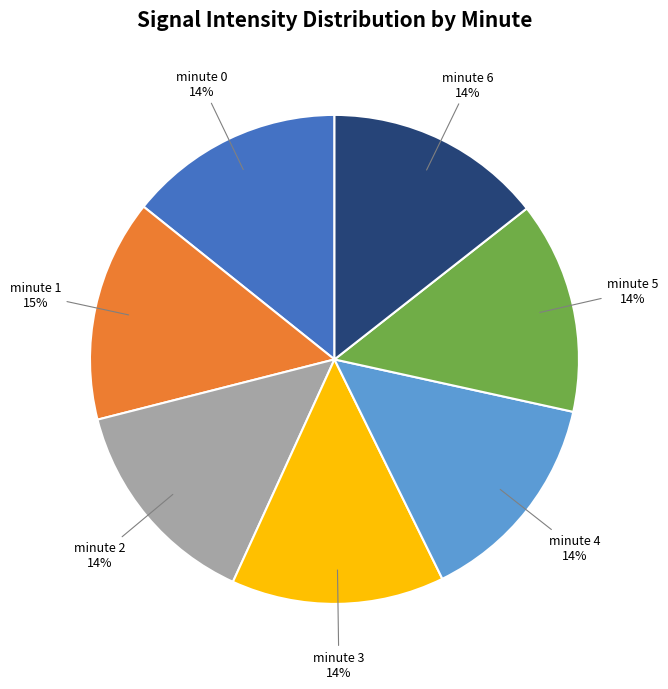

To the nearest percent, what is the average slice percentage?

14%